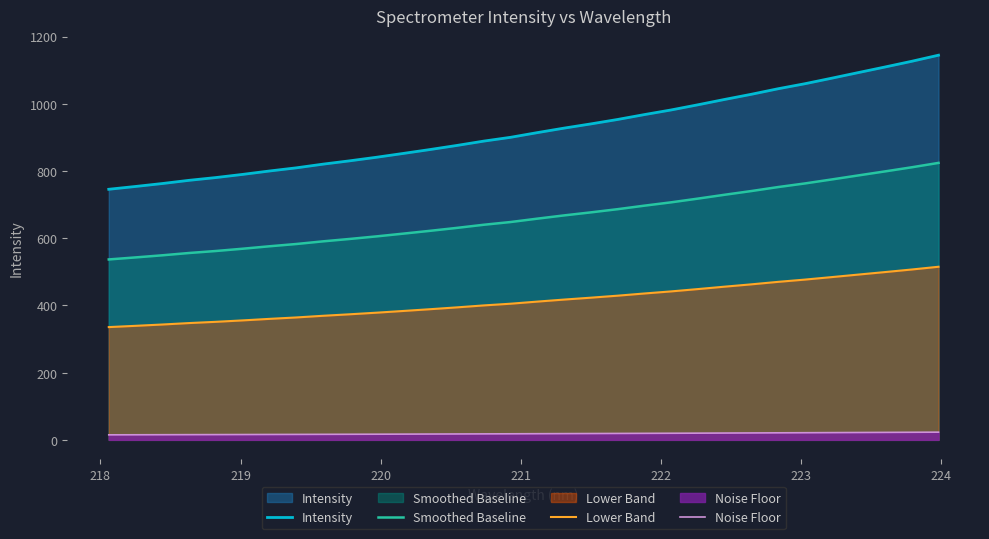

Reading left to right, list all the values displayed in this chart.

Intensity: 745.6	753.9	762.7	772.2	780.5	789.9	800.0	809.3	820.3	830.3	840.9	852.3	863.9	876.0	888.9	900.1	914.1	927.5	940.0	953.2	967.7	981.5	996.9	1012.8	1028.2	1044.7	1059.6	1076.0	1092.8	1109.4	1126.4	1144.5
Smoothed Baseline: 536.8	542.8	549.1	556.0	561.9	568.7	576.0	582.7	590.6	597.8	605.4	613.6	622.0	630.7	640.0	648.1	658.1	667.8	676.8	686.3	696.8	706.7	717.8	729.2	740.3	752.2	762.9	774.7	786.8	798.8	811.0	824.0
Lower Band: 335.5	339.3	343.2	347.5	351.2	355.4	360.0	364.2	369.2	373.6	378.4	383.5	388.7	394.2	400.0	405.1	411.3	417.4	423.0	429.0	435.5	441.7	448.6	455.8	462.7	470.1	476.8	484.2	491.7	499.2	506.9	515.0
Noise Floor: 14.9	15.1	15.3	15.4	15.6	15.8	16.0	16.2	16.4	16.6	16.8	17.0	17.3	17.5	17.8	18.0	18.3	18.6	18.8	19.1	19.4	19.6	19.9	20.3	20.6	20.9	21.2	21.5	21.9	22.2	22.5	22.9